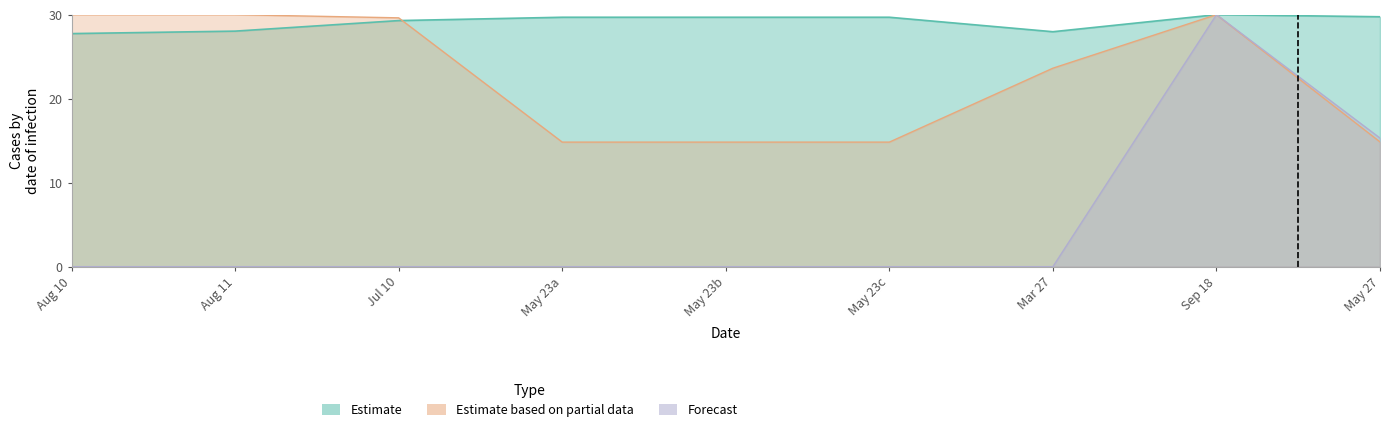

How many lines are shown in the chart?

3